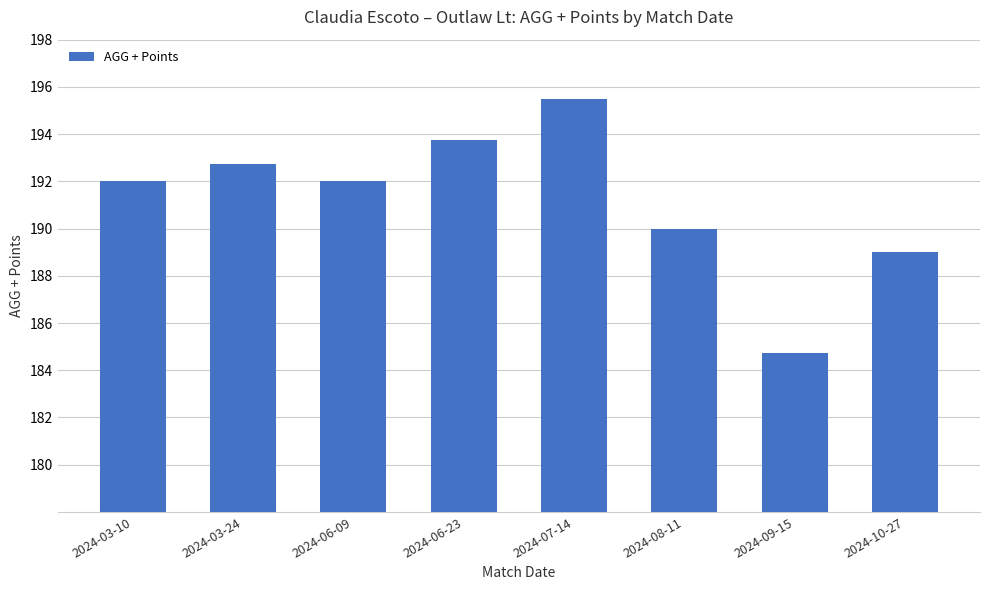

Is it true that the value at 2024-09-15 is 184.8?

True